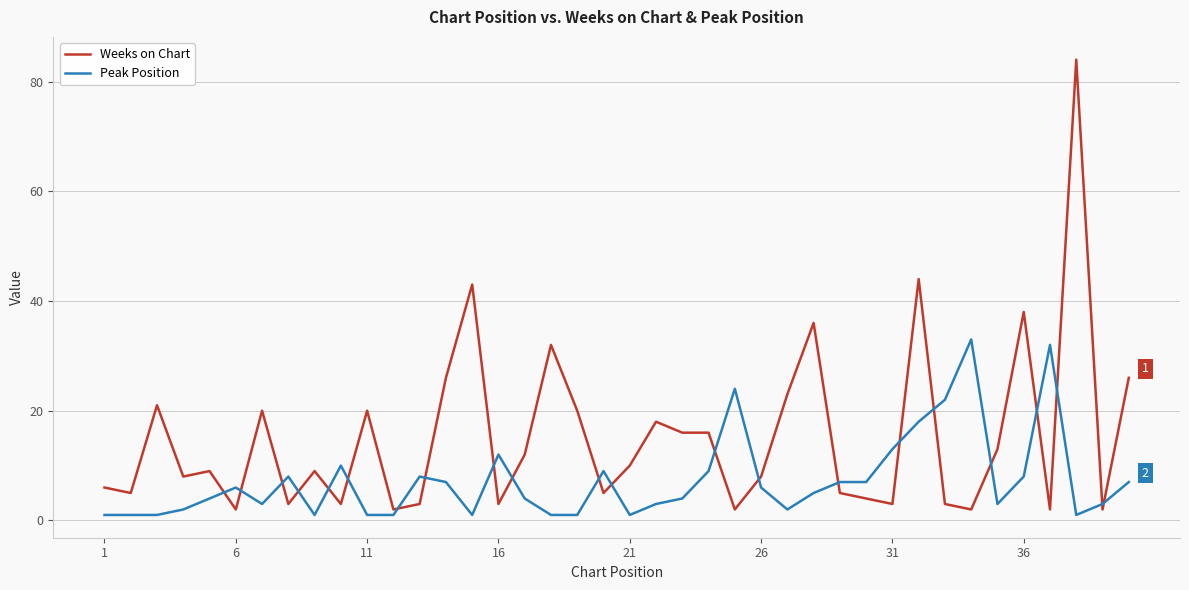

How many categories are shown in the chart?

40